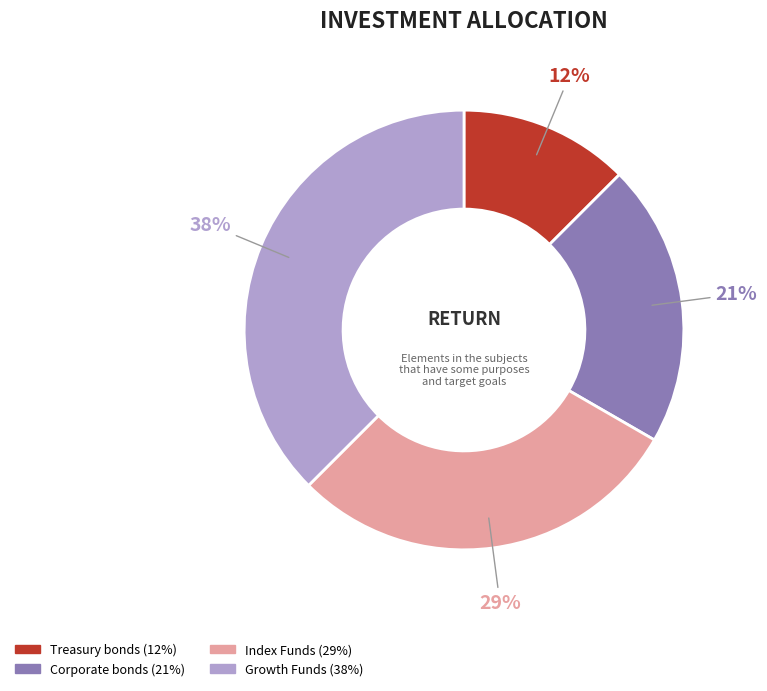

How many slices are in this pie chart?

4